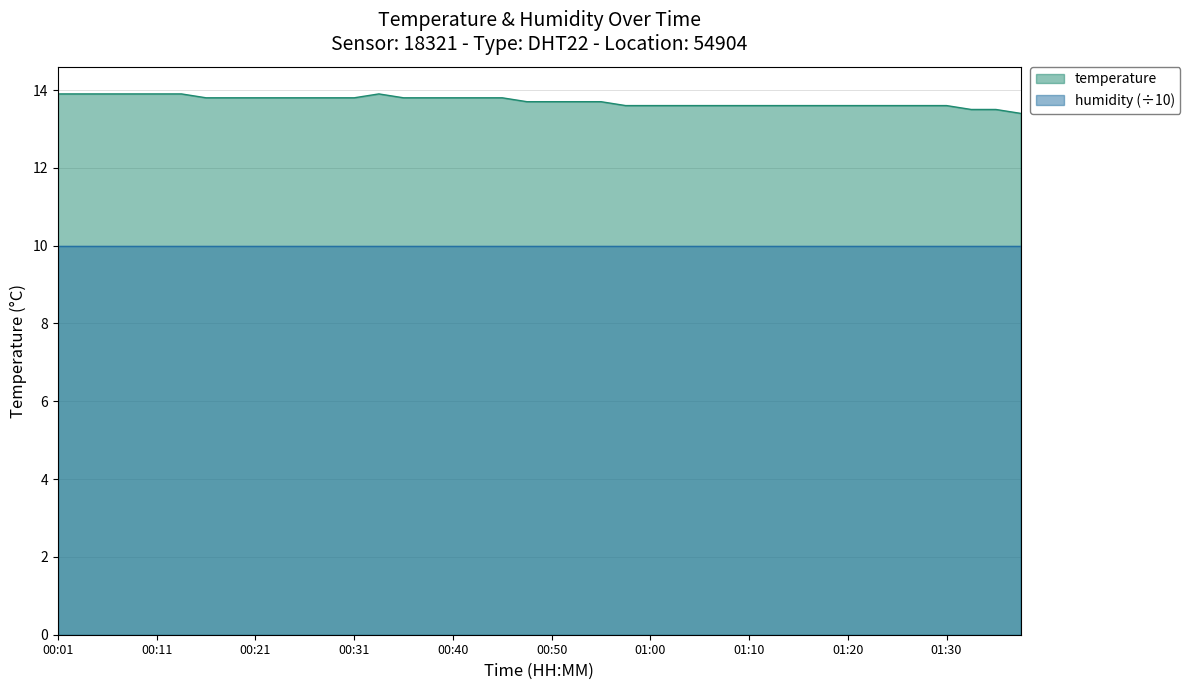

How many lines are shown in the chart?

2